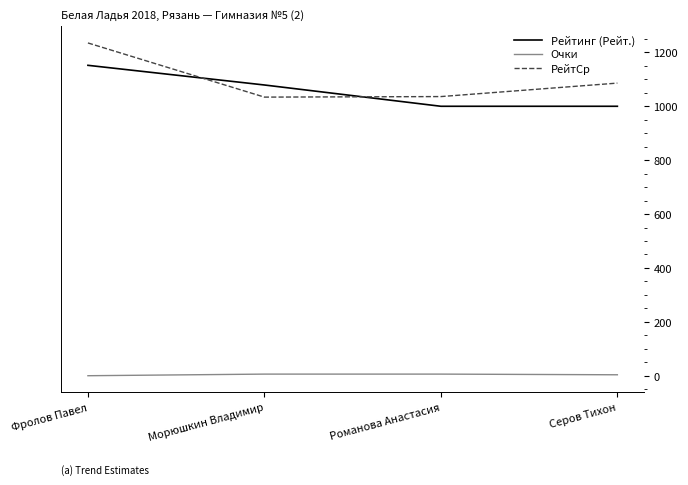

Rank the series by their maximum value, from lowest to highest.

Очки, Рейтинг (Рейт.), РейтСр